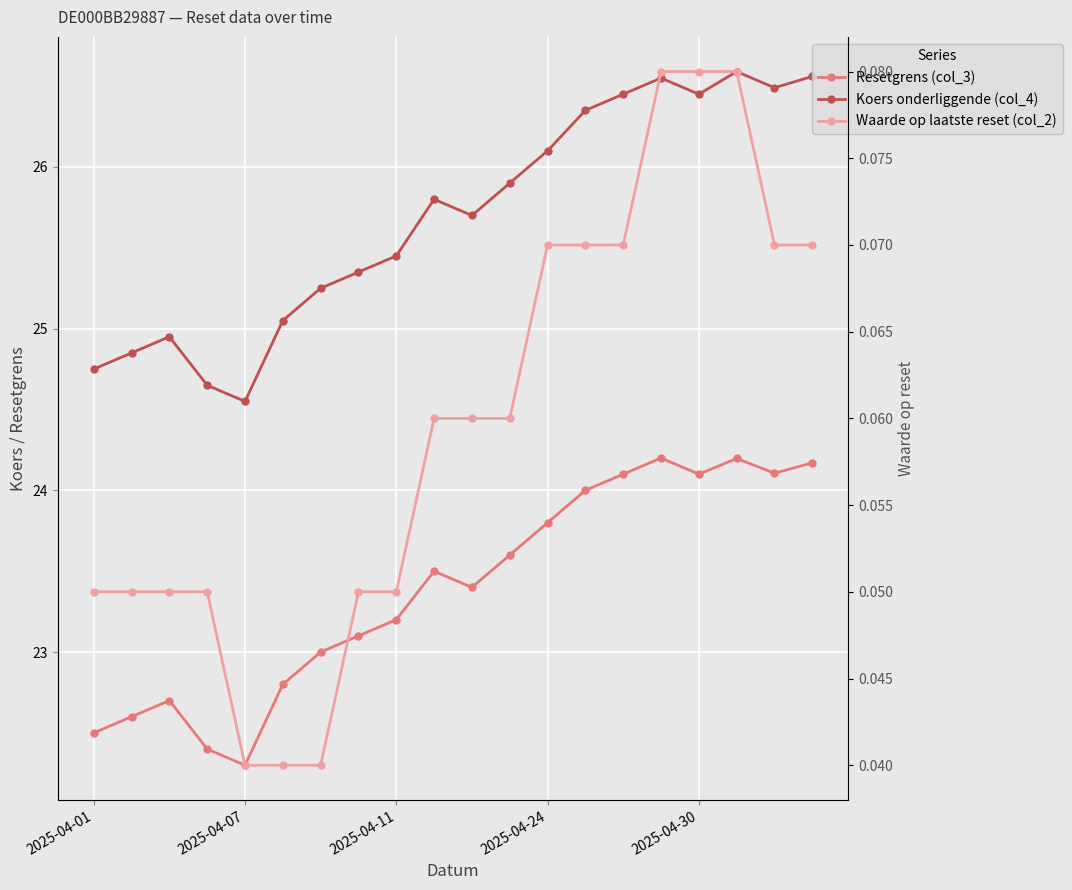

What is the value of the Waarde op laatste reset (col_2) point at the 14th from the left?

0.1